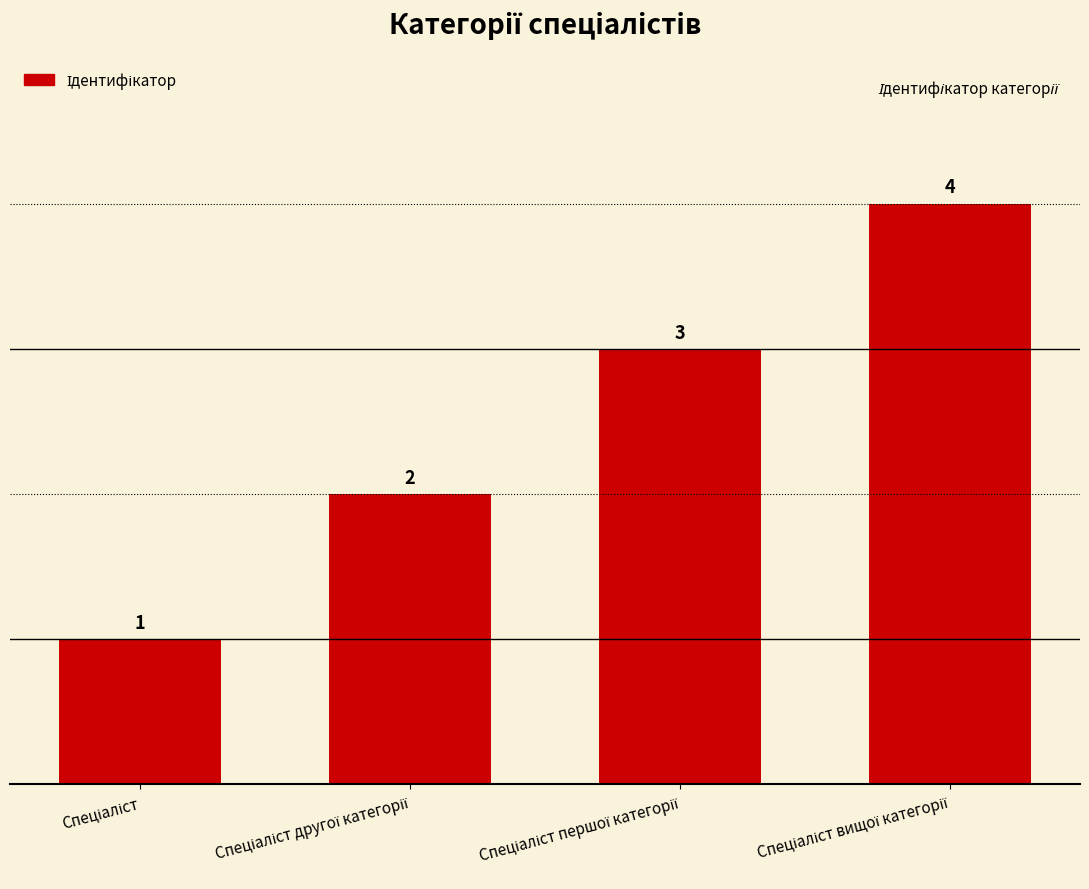

What is the sum of all values?

10